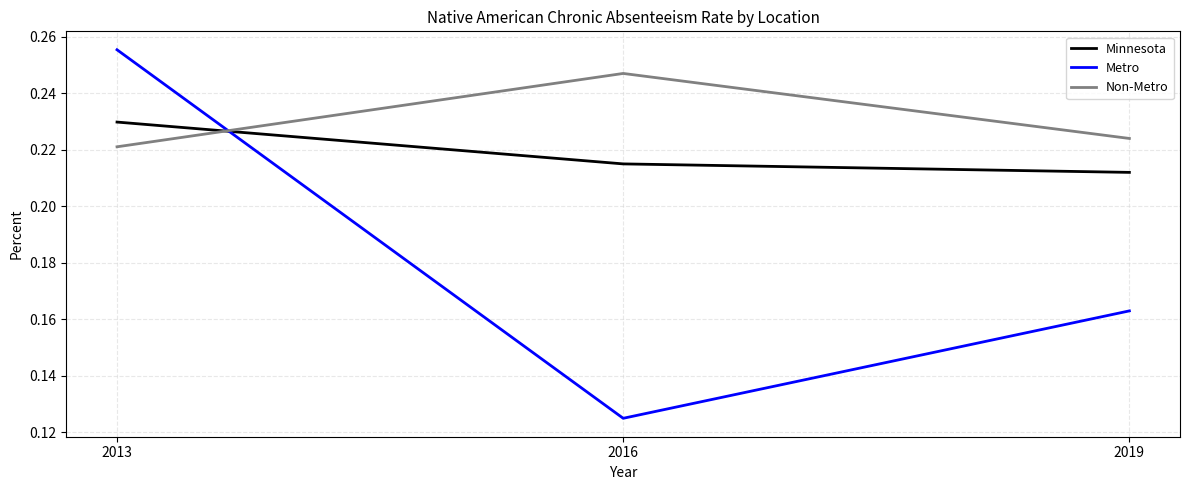

Is the value of Metro at 2019 greater than the value of Minnesota at 2016?

No